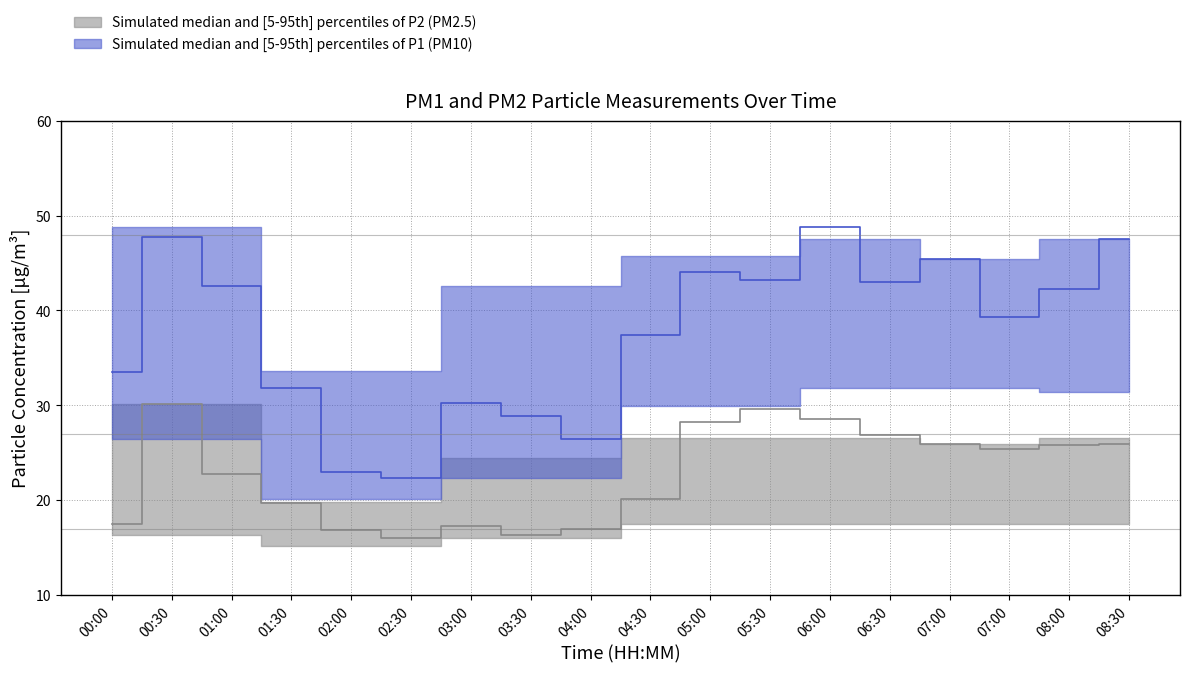

Reading left to right, what are all the values shown in this chart?

P1: 00:00=33.5	00:30=47.8	01:00=42.6	01:30=31.8	02:00=23.0	02:30=22.3	03:00=30.3	03:30=28.9	04:00=26.4	04:30=37.4	05:00=44.0	05:30=43.2	06:00=48.8	06:30=43.0	07:00=45.4	07:00=39.3	08:00=42.2	08:30=47.5
P1_upper: 00:00=48.8	00:30=48.8	01:00=48.8	01:30=33.6	02:00=33.6	02:30=33.6	03:00=42.6	03:30=42.6	04:00=42.6	04:30=45.7	05:00=45.7	05:30=45.7	06:00=47.5	06:30=47.5	07:00=45.4	07:00=45.4	08:00=47.5	08:30=47.5
P1_lower: 00:00=26.4	00:30=26.4	01:00=26.4	01:30=20.1	02:00=20.1	02:30=20.1	03:00=22.3	03:30=22.3	04:00=22.3	04:30=29.9	05:00=29.9	05:30=29.9	06:00=31.8	06:30=31.8	07:00=31.8	07:00=31.8	08:00=31.4	08:30=31.4
P2: 00:00=17.4	00:30=30.1	01:00=22.8	01:30=19.7	02:00=16.8	02:30=16.0	03:00=17.2	03:30=16.3	04:00=16.9	04:30=20.2	05:00=28.3	05:30=29.6	06:00=28.6	06:30=26.9	07:00=25.9	07:00=25.4	08:00=25.8	08:30=25.9
P2_upper: 00:00=30.1	00:30=30.1	01:00=30.1	01:30=19.8	02:00=19.8	02:30=19.8	03:00=24.4	03:30=24.4	04:00=24.4	04:30=26.6	05:00=26.6	05:30=26.6	06:00=26.6	06:30=26.6	07:00=25.9	07:00=25.9	08:00=26.6	08:30=26.6
P2_lower: 00:00=16.3	00:30=16.3	01:00=16.3	01:30=15.2	02:00=15.2	02:30=15.2	03:00=16.0	03:30=16.0	04:00=16.0	04:30=17.4	05:00=17.4	05:30=17.4	06:00=17.5	06:30=17.5	07:00=17.5	07:00=17.5	08:00=17.5	08:30=17.5